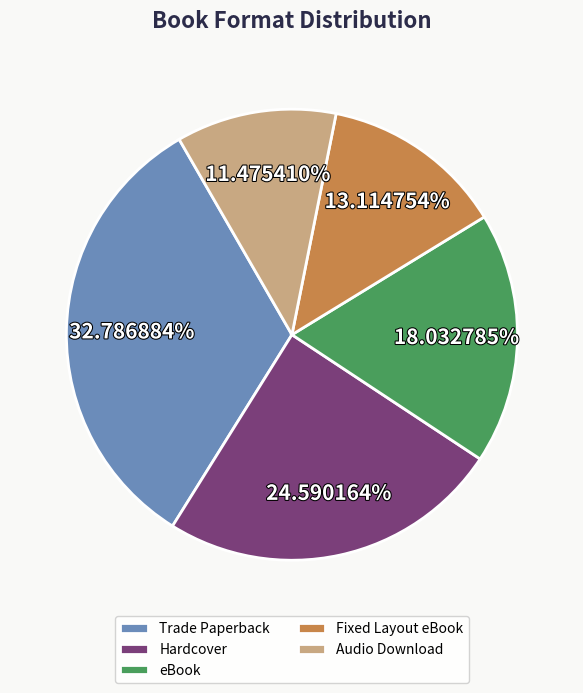

True or false: Hardcover accounts for 25% of the total.

True